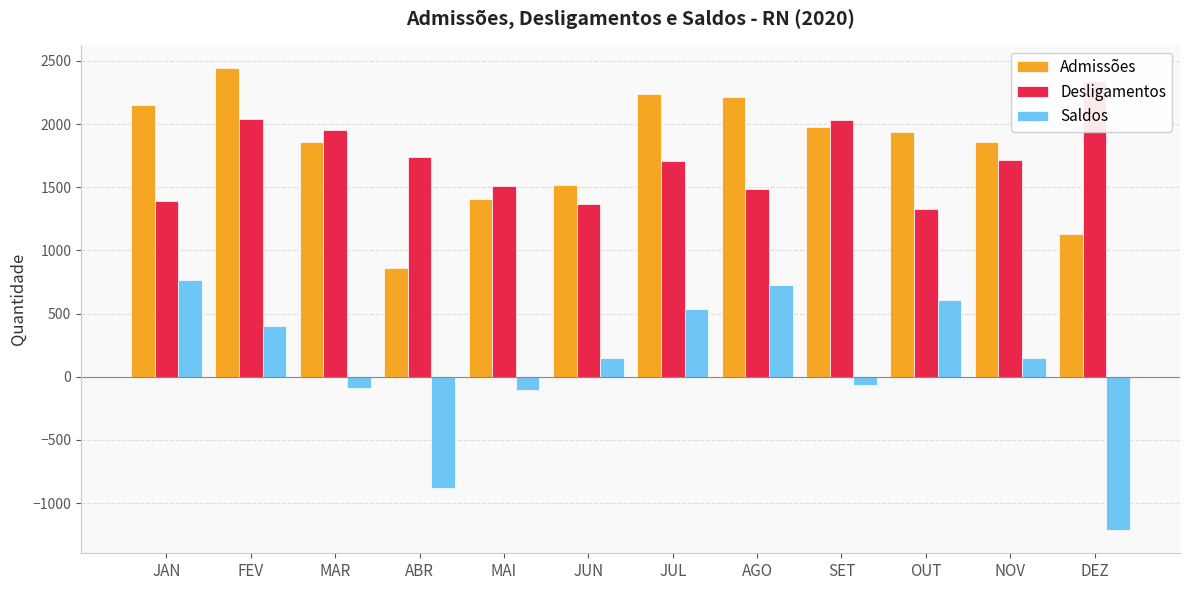

What is the difference between the highest and lowest values at FEV?

2041